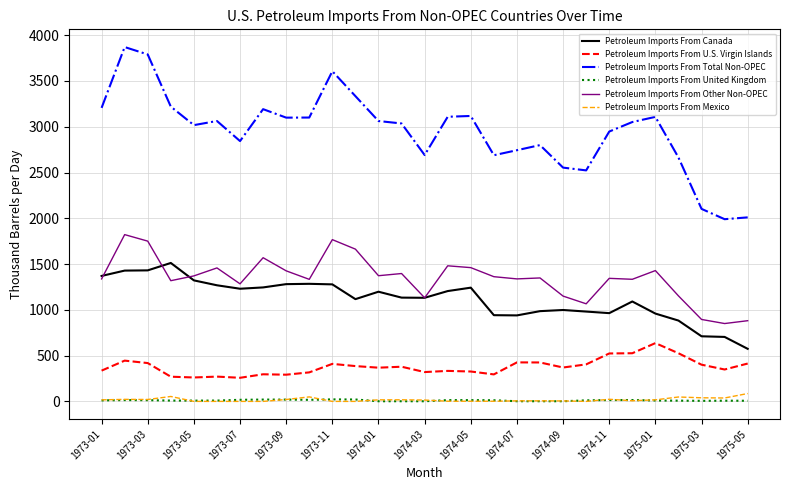

Does the chart display data point markers on the line(s)?

No